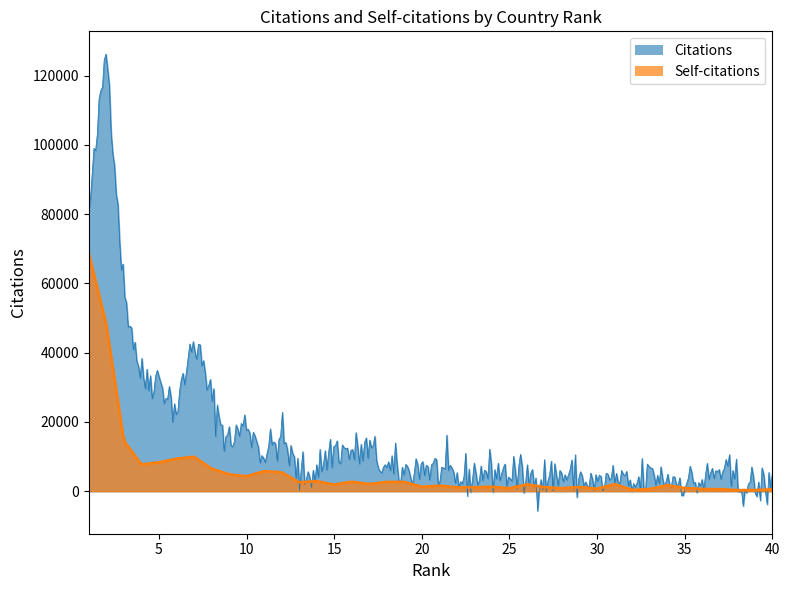

The value of Self-citations at 37 is 234. True or false?

False